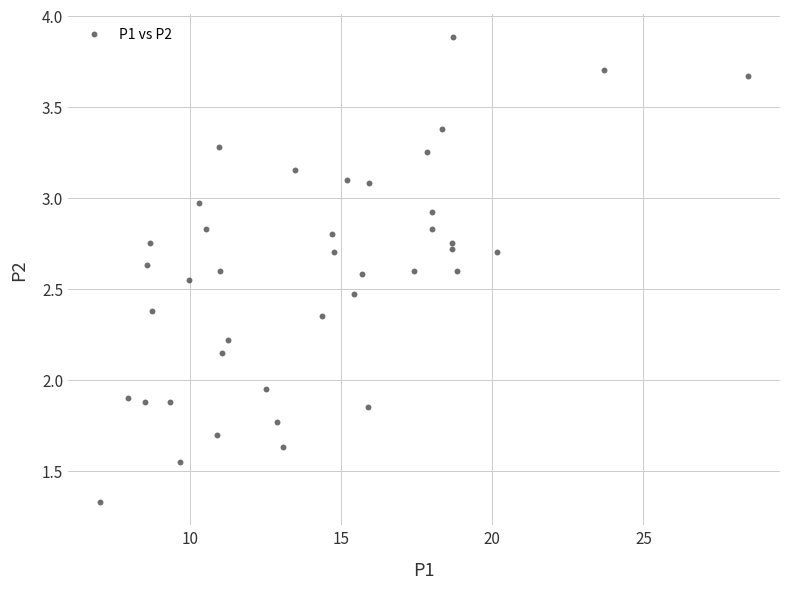

What is the range of X values (max minus min)?

21.4